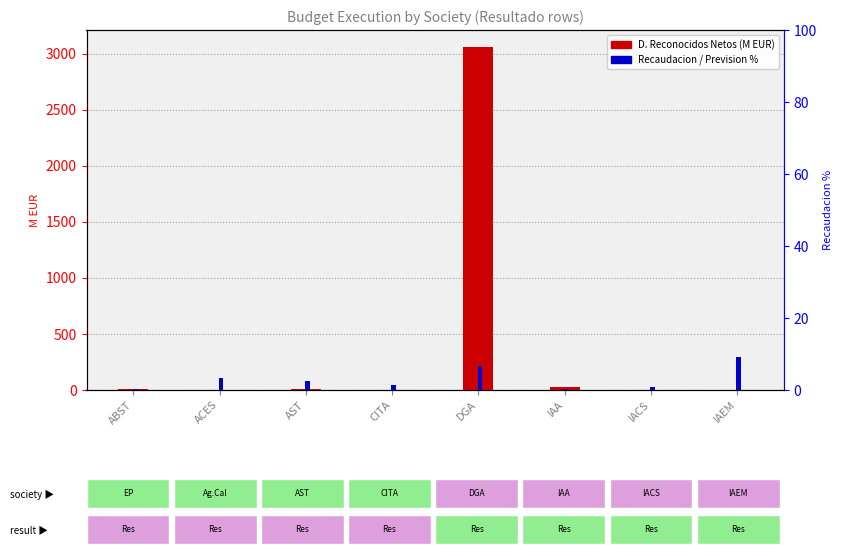

Rank the categories by Recaudacion/Prevision % value from lowest to highest.

ABST, IAA, IACS, CITA, AST, ACES, DGA, IAEM